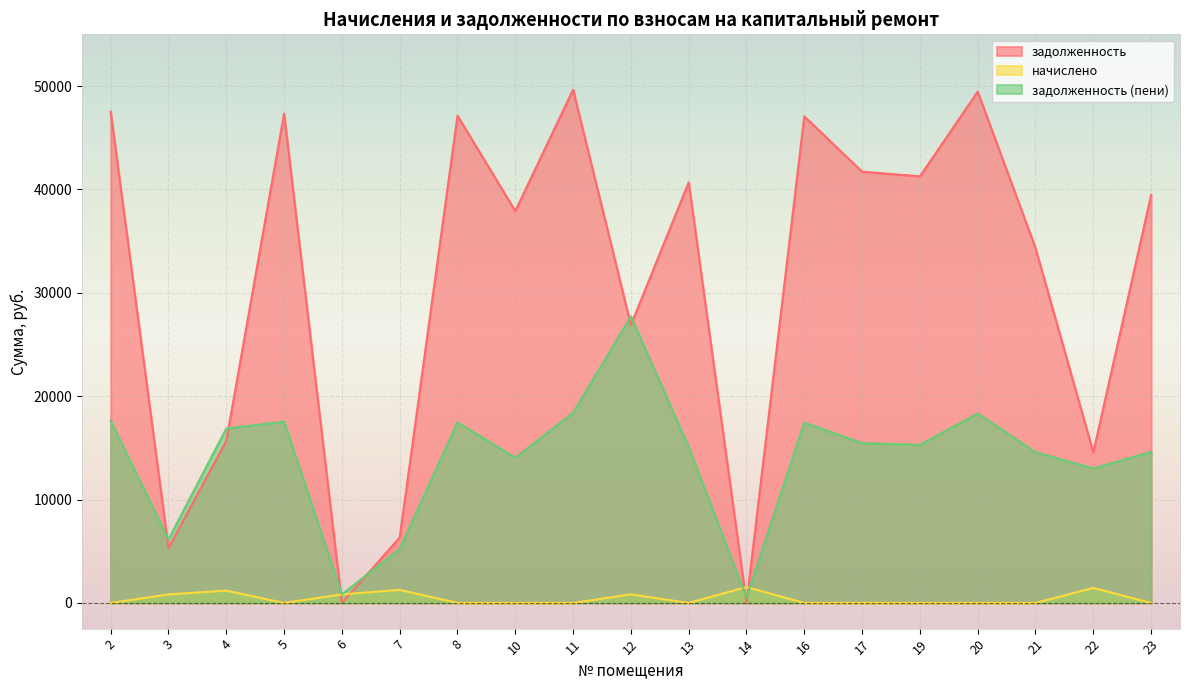

Which category has the highest value across all series?

11